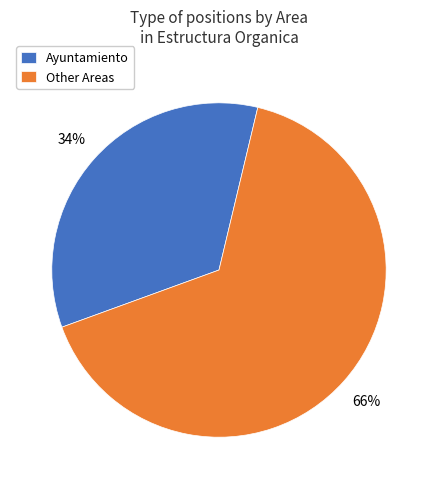

Which slice is the smallest?

Ayuntamiento